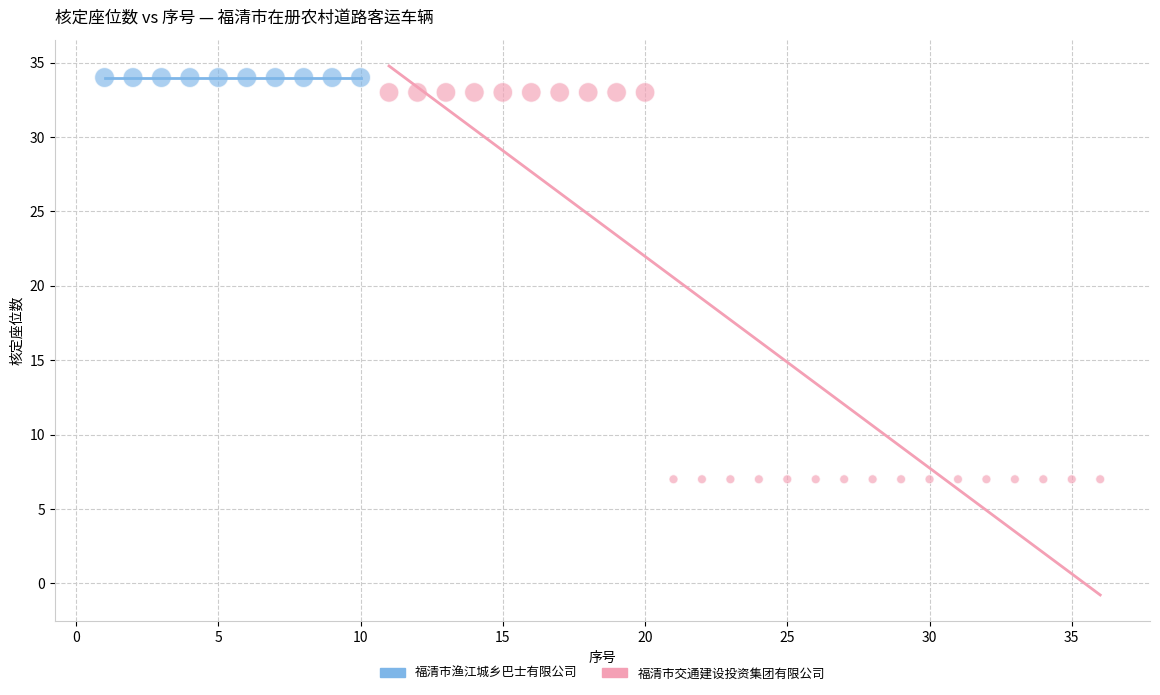

Which series reaches the minimum Y coordinate?

福清市交通建设投资集团有限公司